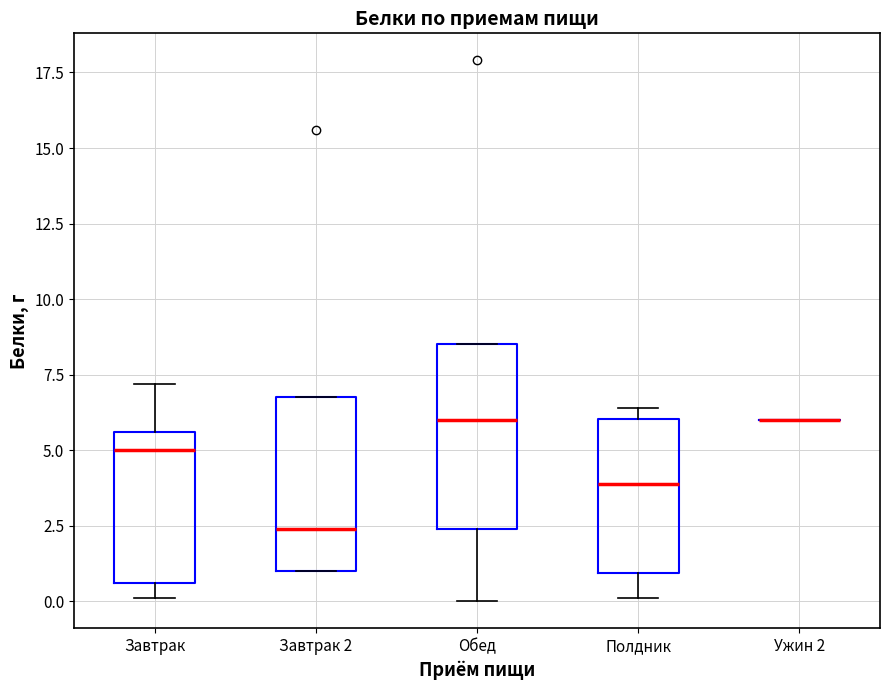

Reading left to right, transcribe this box plot: for each box, give where its median line is, the range the box spans, and where its two whiskers end, as read against the y-axis. The values are not printed on the chart, so give them approximately, as read against the axis.

Завтрак: median 5.0, box 0.5 to 5.5, whiskers 0.0 to 7.0
Завтрак 2: median 2.5, box 1.0 to 7.0, whiskers 1.0 to 7.0
Обед: median 6.0, box 2.5 to 8.5, whiskers 0.0 to 8.5
Полдник: median 4.0, box 1.0 to 6.0, whiskers 0.0 to 6.5
Ужин 2: box collapsed to a line at 6.0, whiskers 6.0 to 6.0